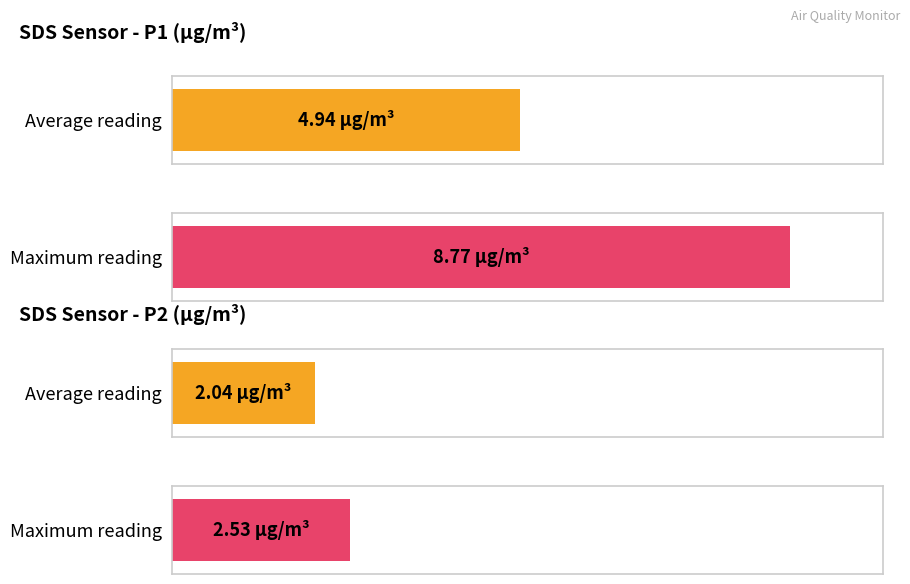

Count the number of data series in this chart.

2